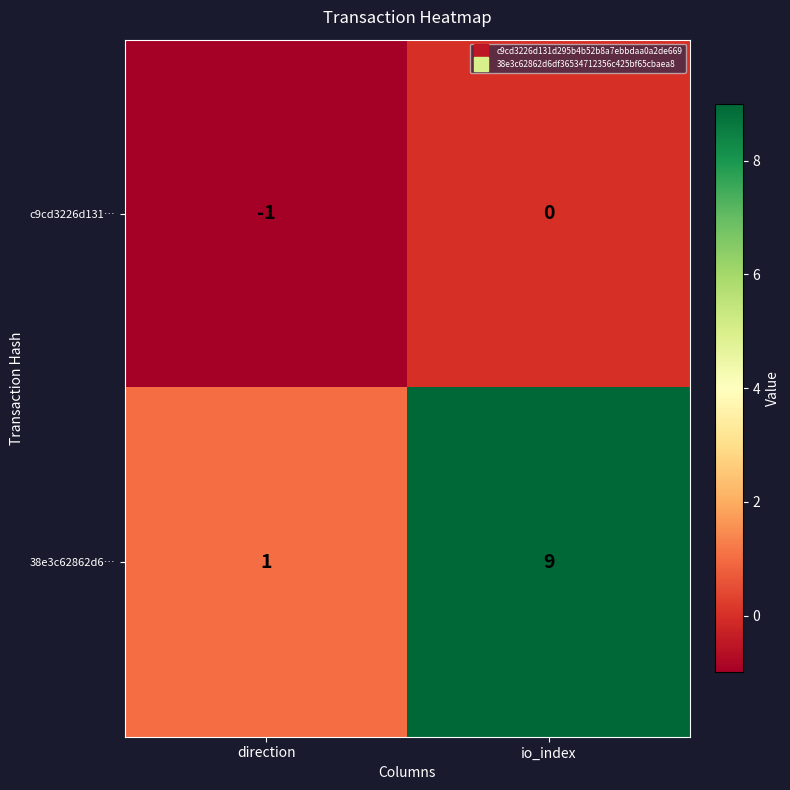

At which label does 38e3c62862d6… reach its peak?

io_index